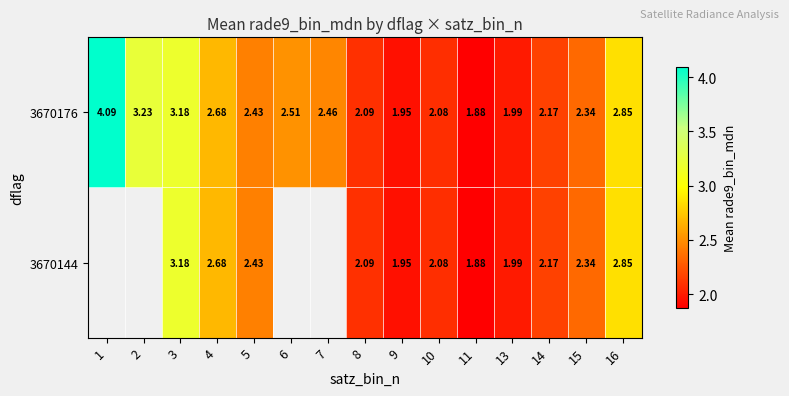

Is the value of 3670176 at 4 greater than the value of 3670144 at 11?

Yes